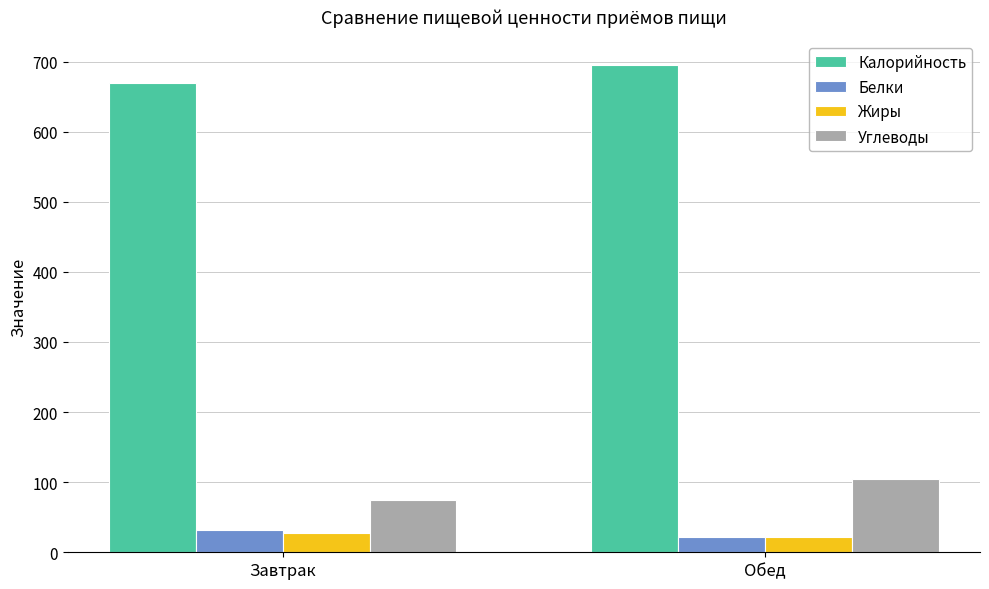

The value of Углеводы at Обед is 104.5. True or false?

True